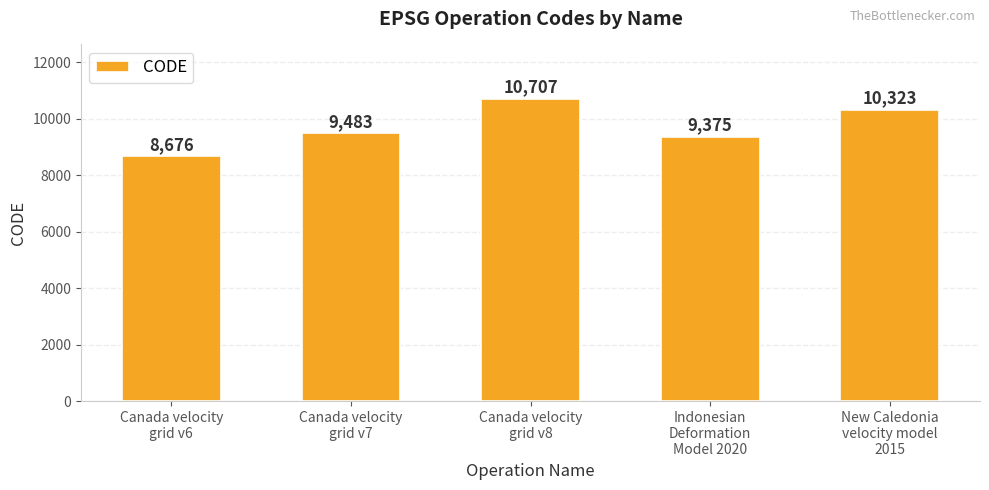

What position from the right is Canada velocity
grid v7?

4